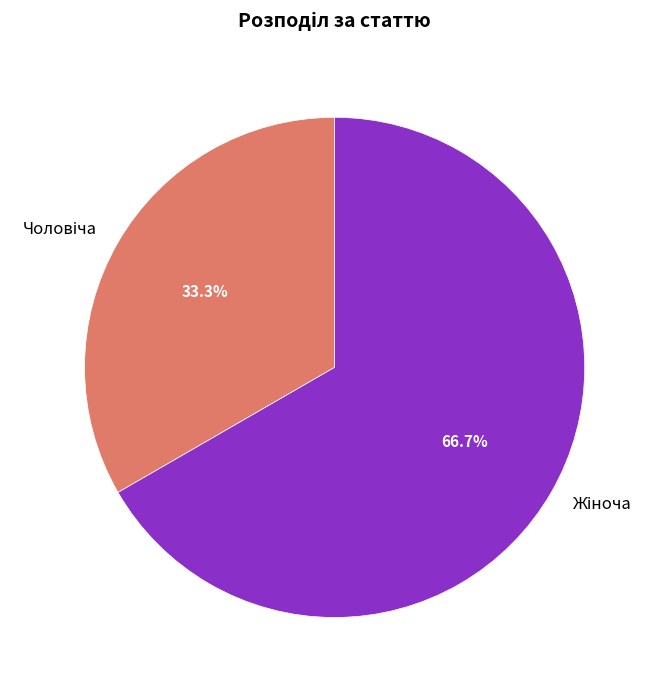

Is there a majority slice in this chart?

Yes